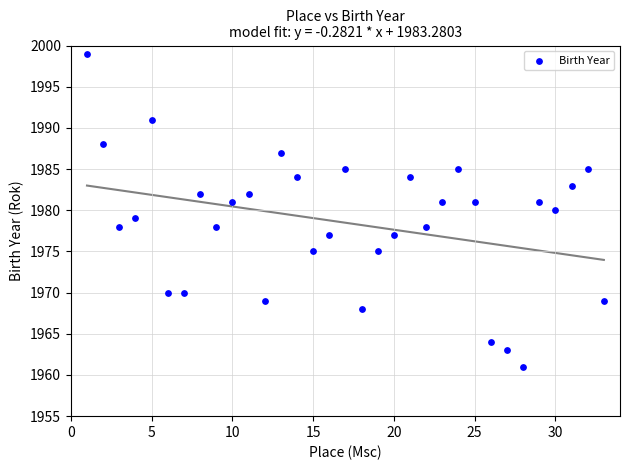

What is the range of X values (max minus min)?

32